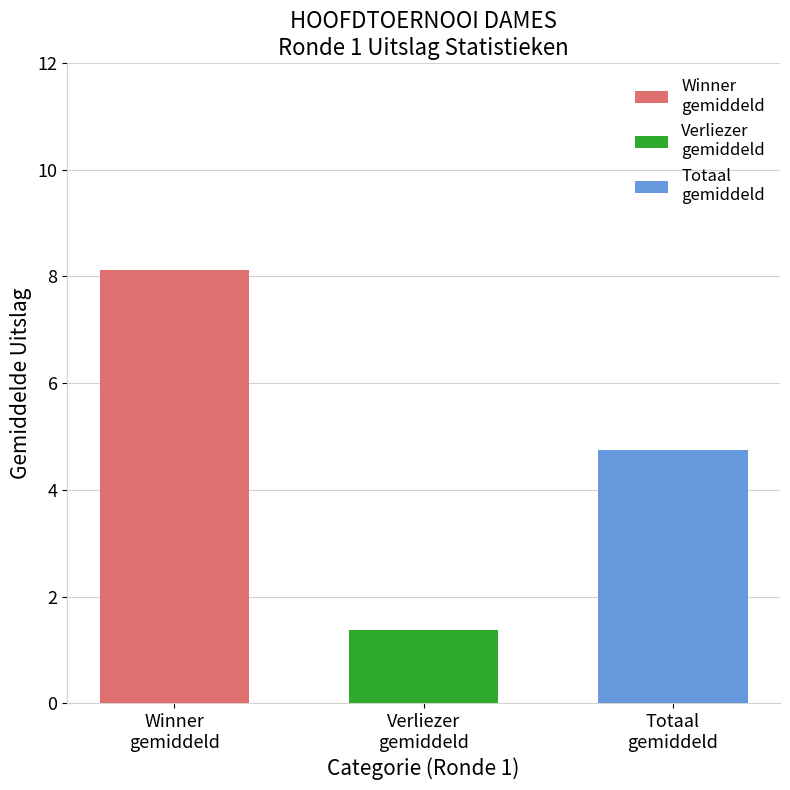

What is the maximum value shown in the chart?

8.1